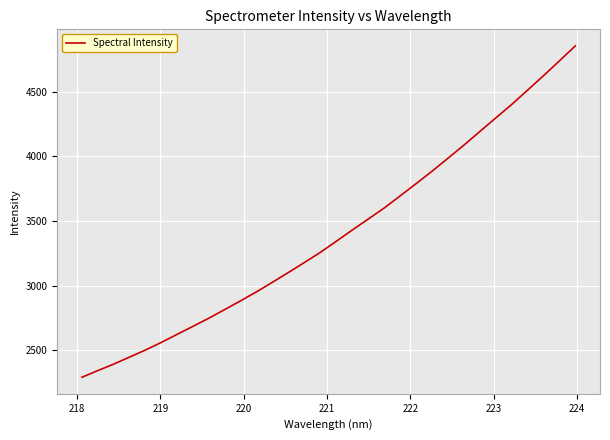

What is the maximum value shown in the chart?

4854.2